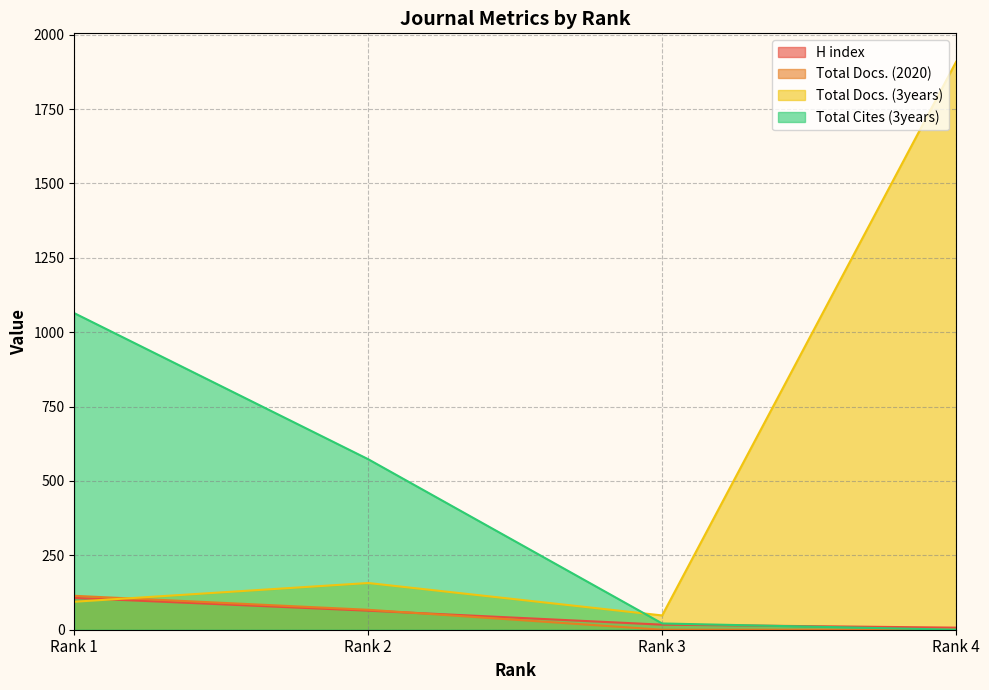

Count the H index values in the range 17 to 107.

3